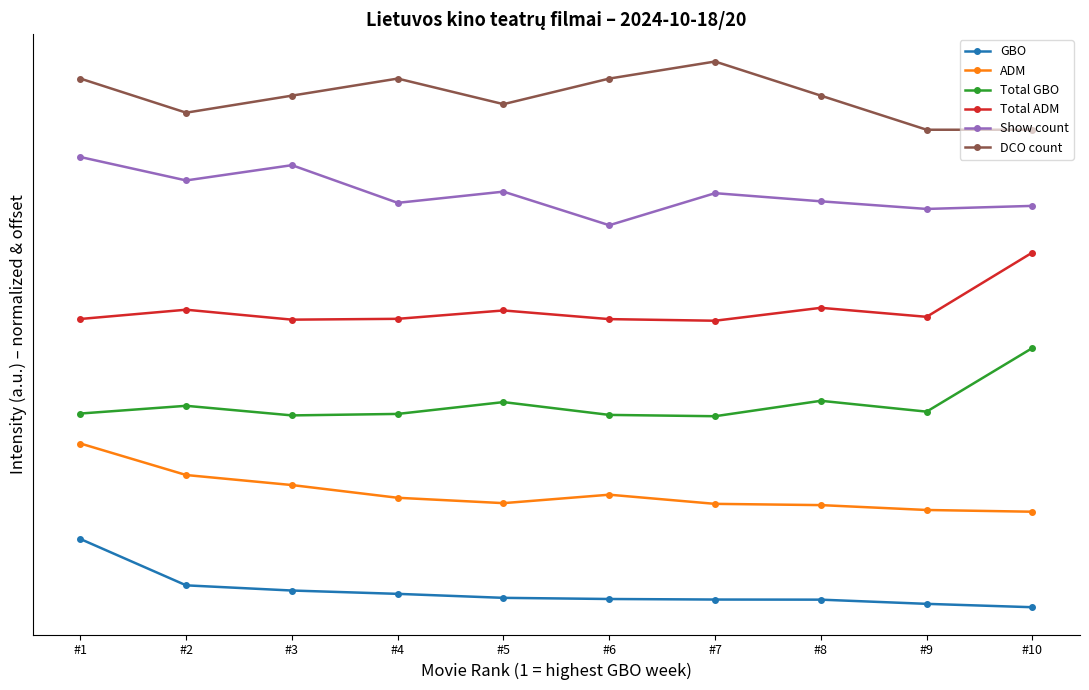

What is the value of the Show count point at the 10th from the left?

5.9